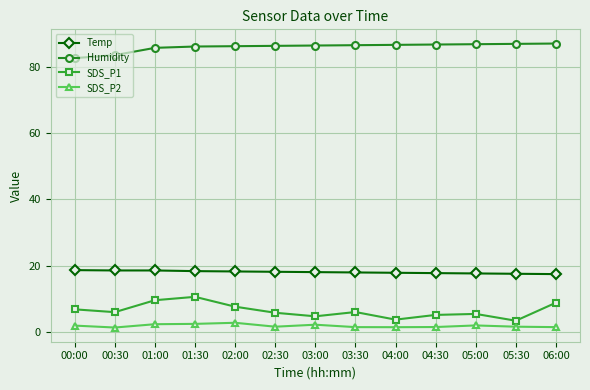

At which category does SDS_P1 reach its first local peak?

01:30